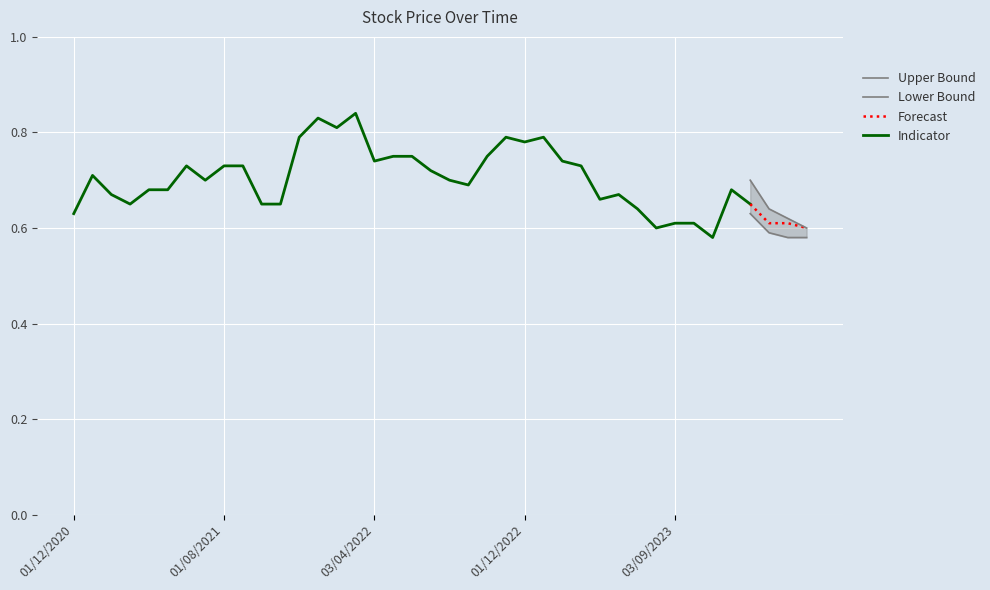

What position from the right is 02/05/2021?

35